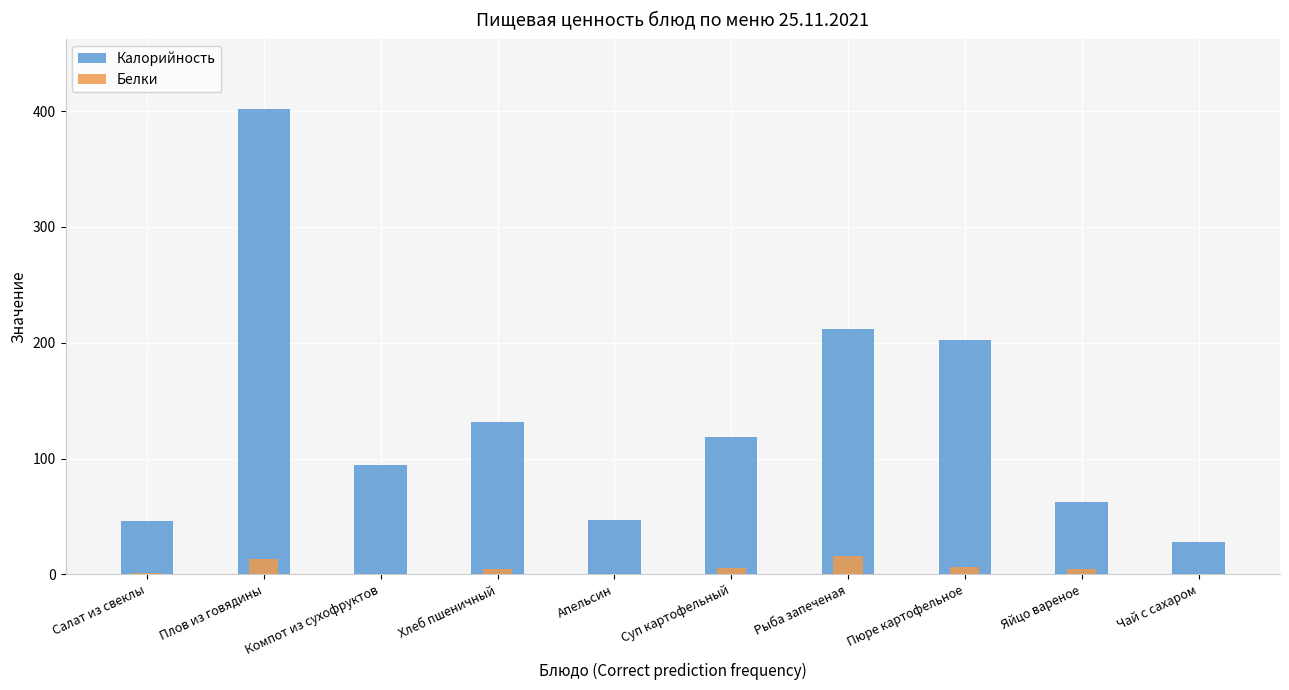

What is the label of the 8th bar from the left?

Пюре картофельное